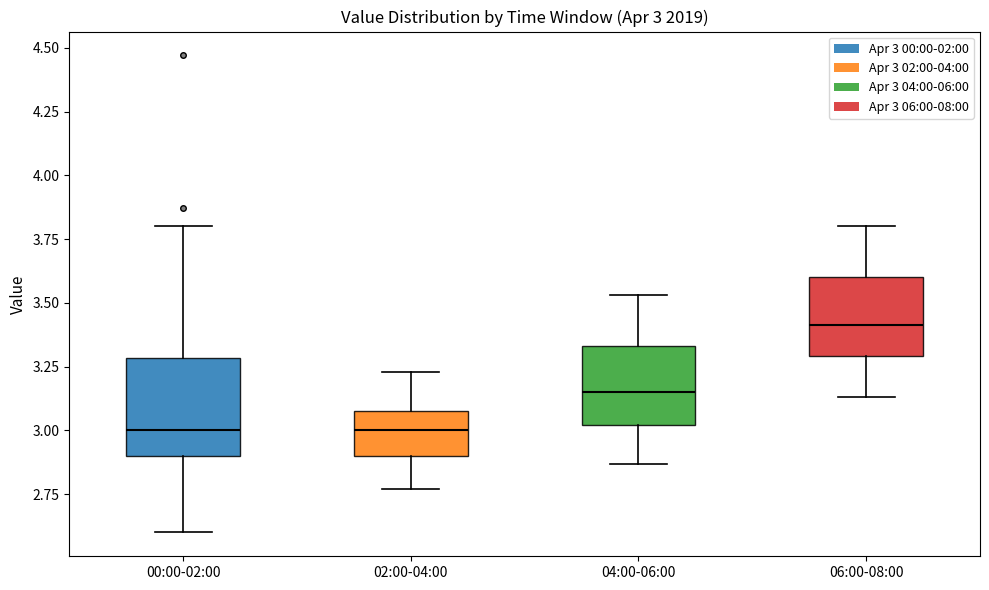

Comparing the boxes themselves (not the whiskers), which one is the tallest?

00:00-02:00